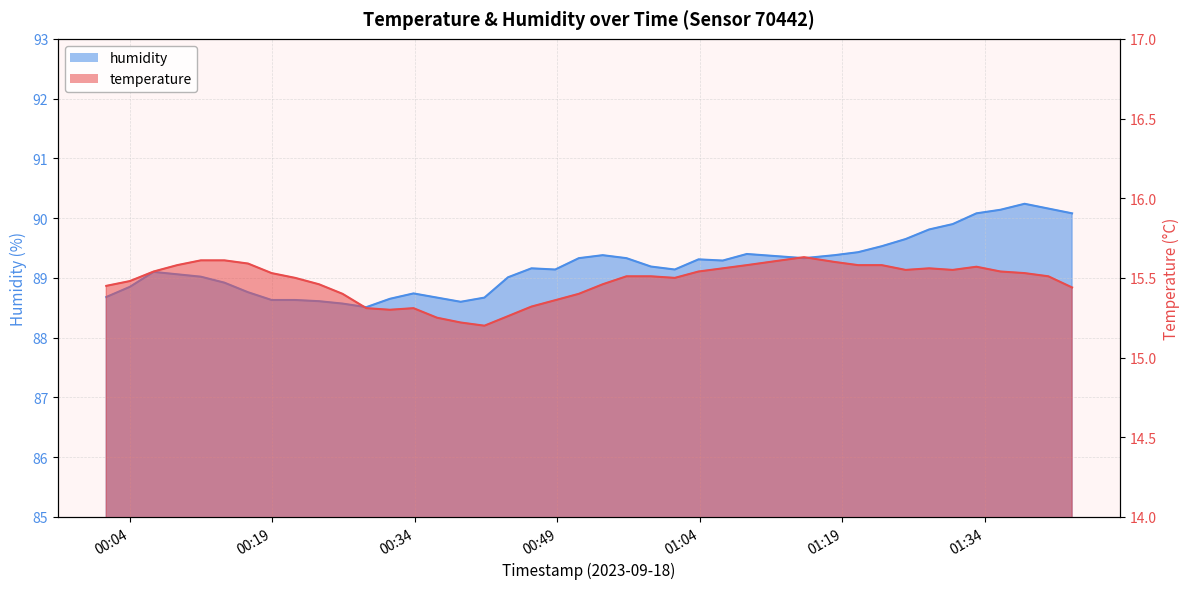

At which label does temperature reach its minimum?

2023-09-18T00:41:19